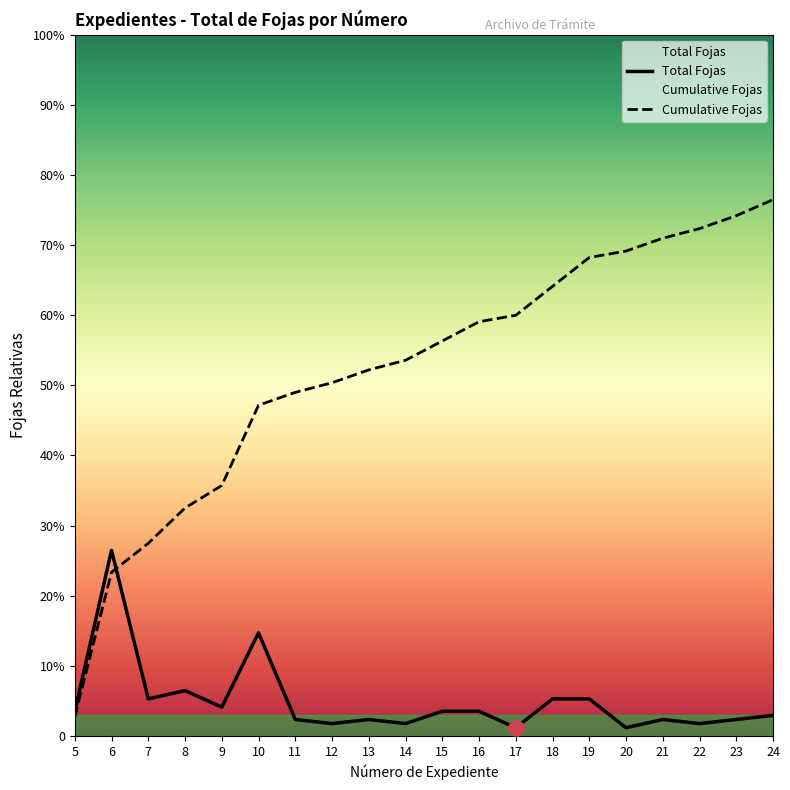

At which category is the sum across all series the highest?

24